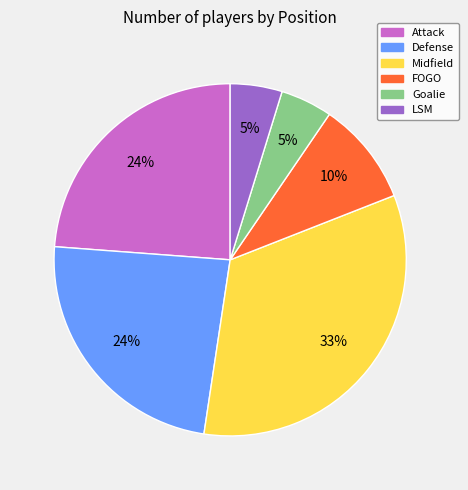

Does Attack account for over 50% of the chart?

No